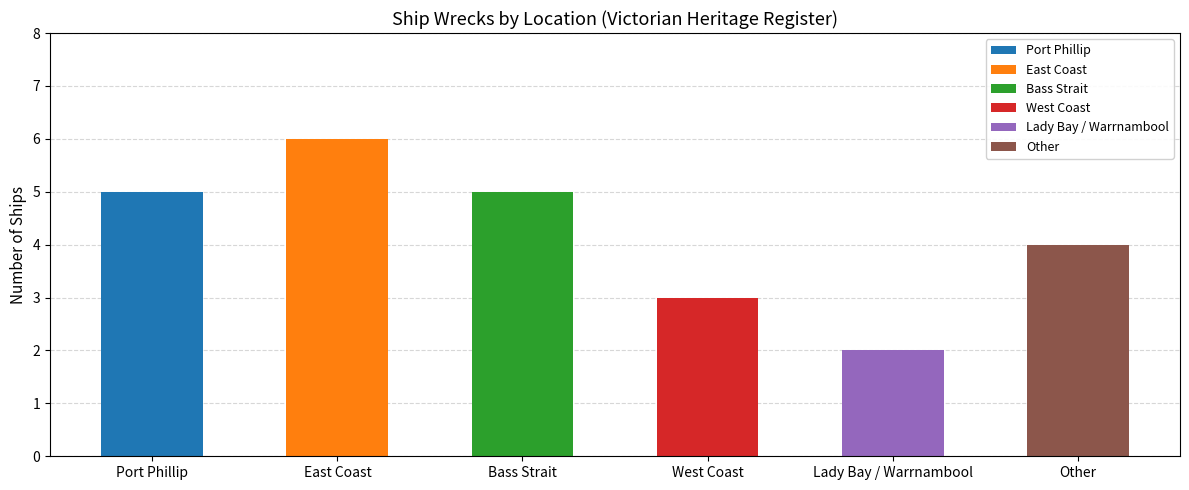

What is the maximum value shown in the chart?

6